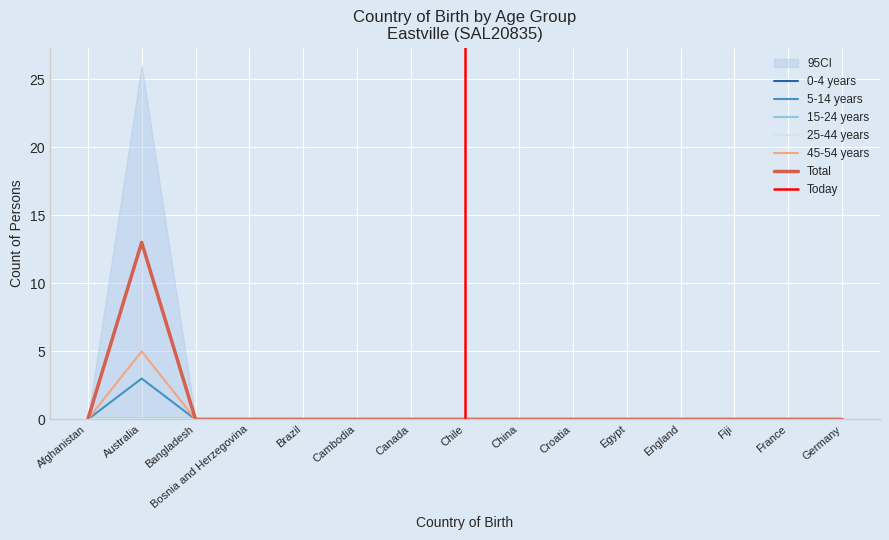

Reading right to left, what are all the values shown in this chart?

5-14 years: 0	0	0	0	0	0	0	0	0	0	0	0	0	13	0
45-54 years: 0	0	0	0	0	0	0	0	0	0	0	0	0	5	0
Total: 0	0	0	0	0	0	0	0	0	0	0	0	0	3	0